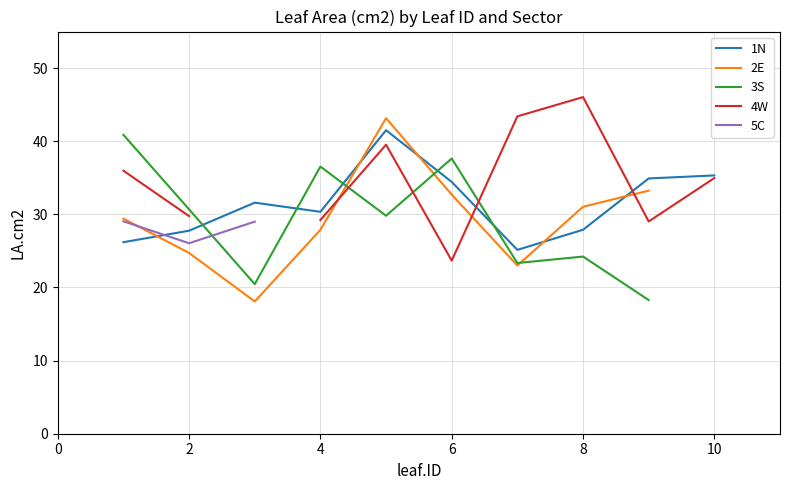

Is it true that 1N equals 27.8 at 2?

True